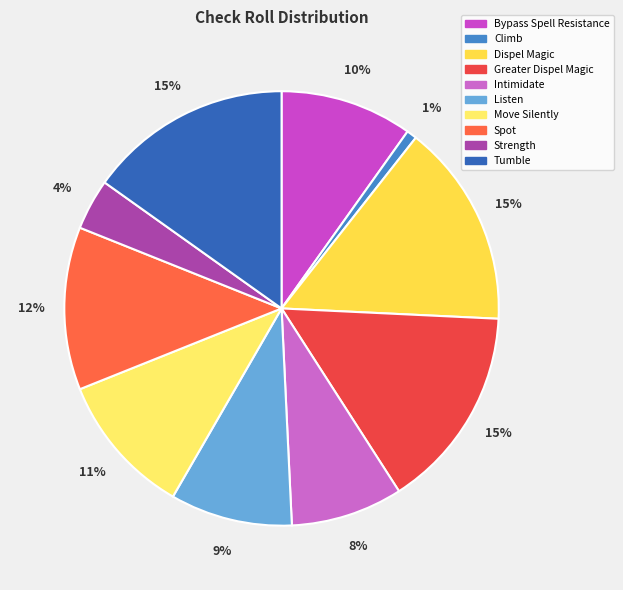

To the nearest percent, what is the difference between the Climb and Listen slice percentages?

8%